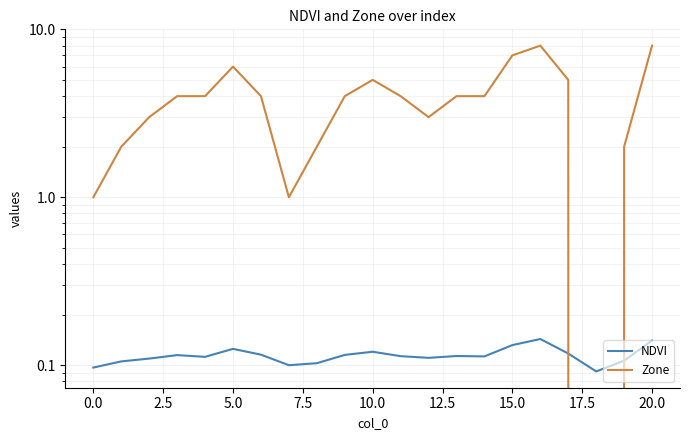

How many lines are shown in the chart?

2